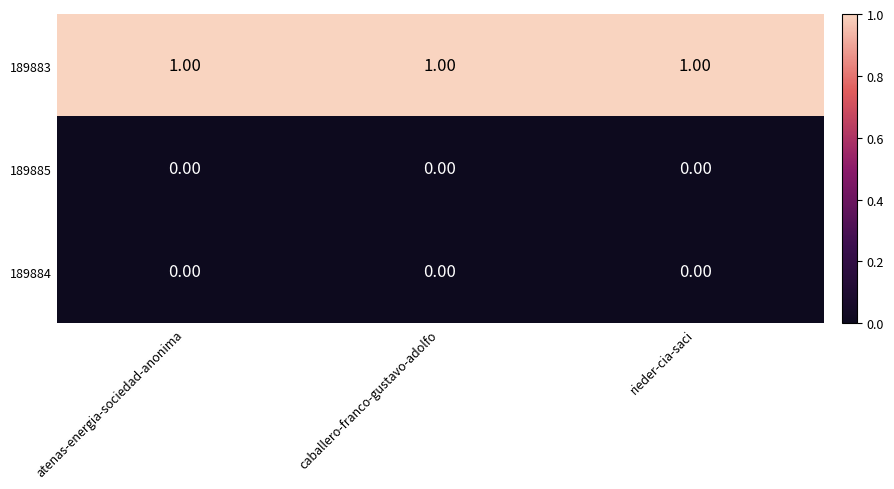

Is the value of 189884 at caballero-franco-gustavo-adolfo greater than the value of 189883 at rieder-cia-saci?

No